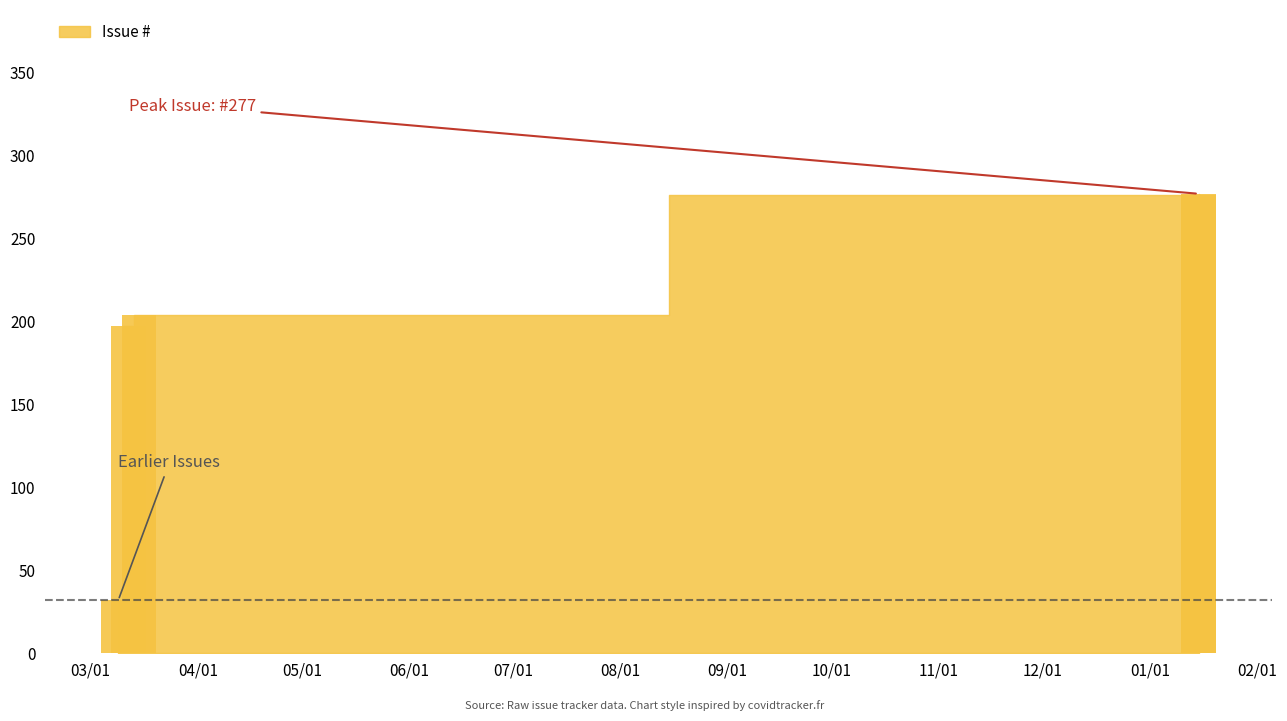

How many bars are there in total?

5